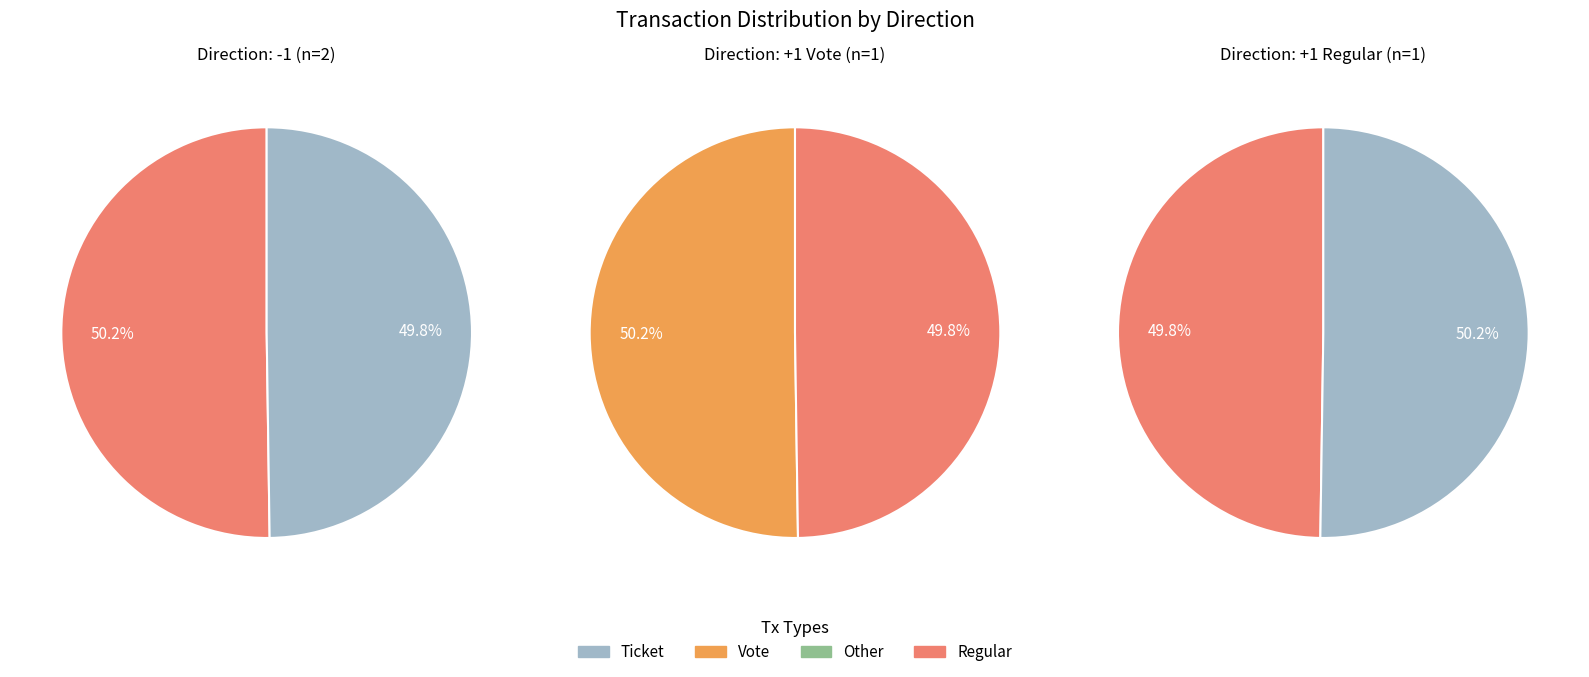

What percentage is NOT represented by 1?

100.0%